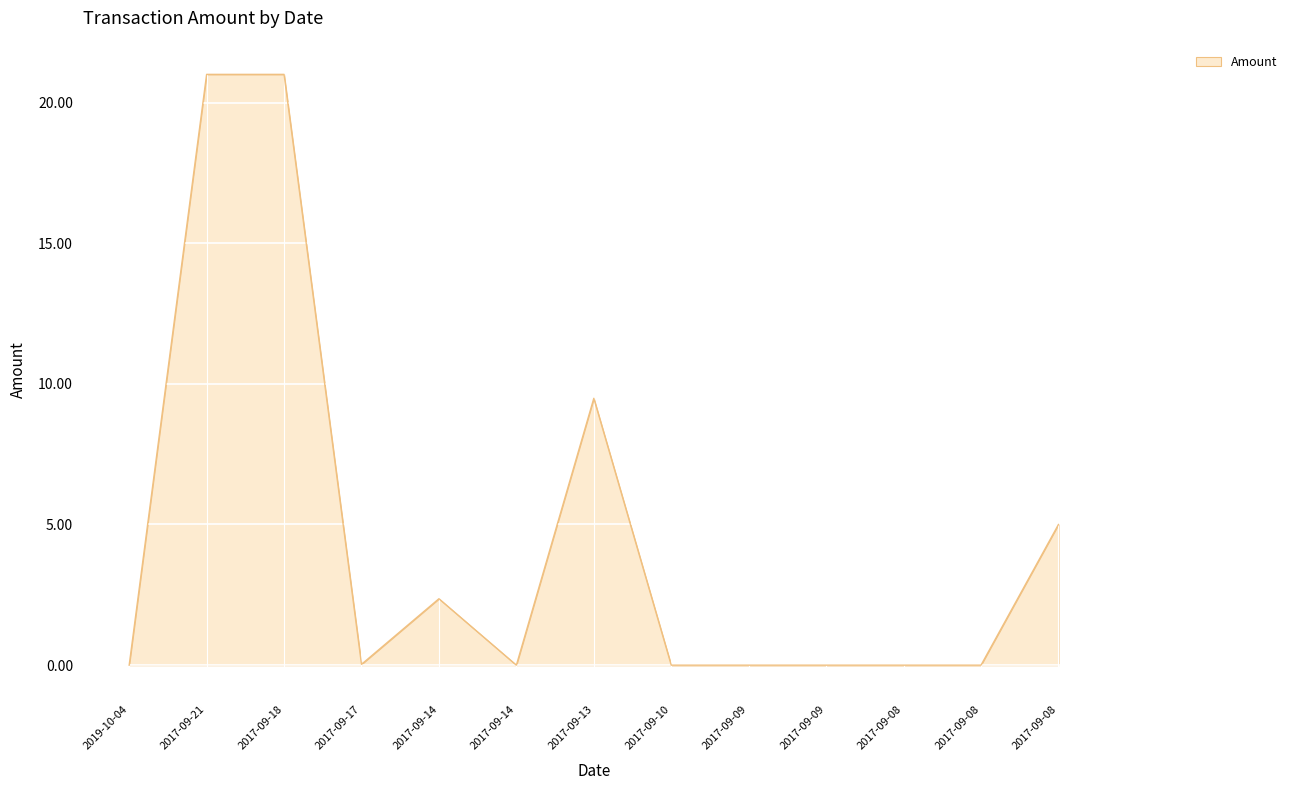

Does the chart display data point markers on the line(s)?

No